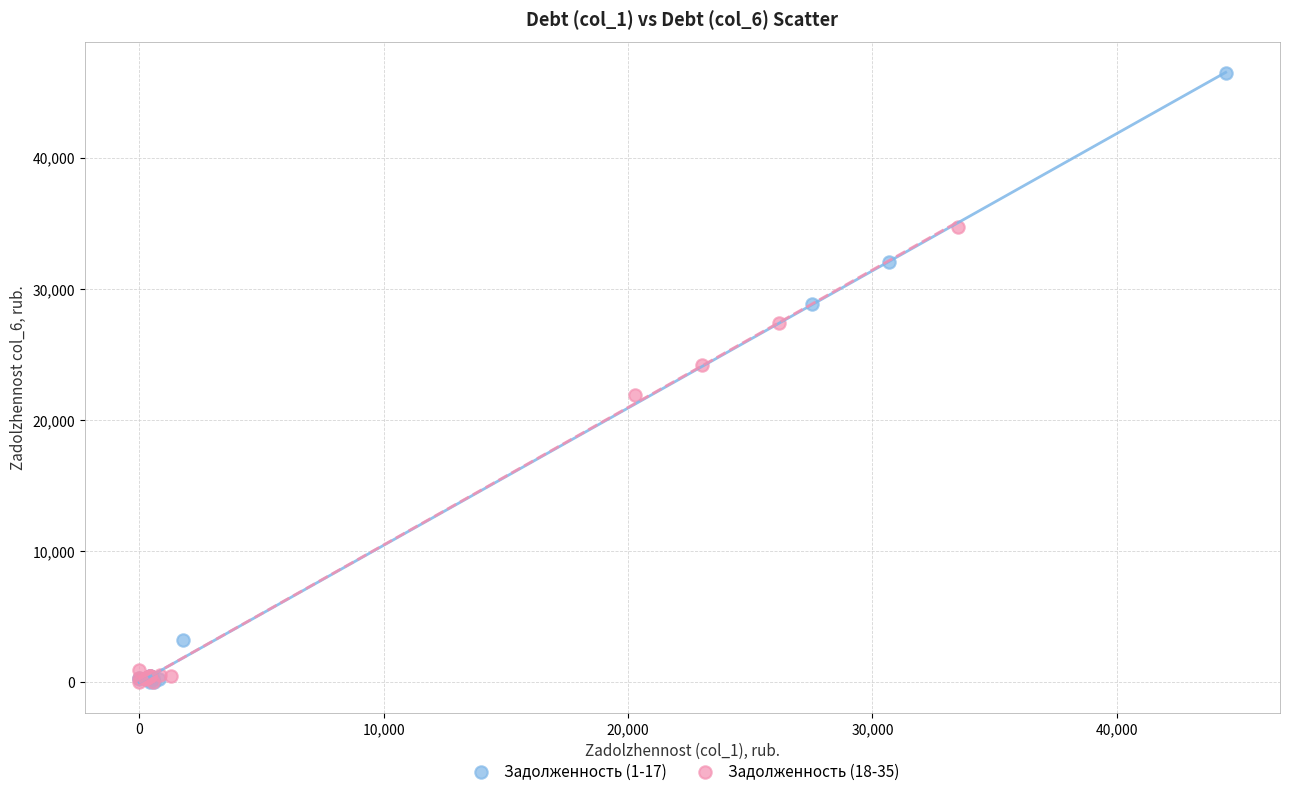

Which series reaches the maximum Y coordinate?

Задолженность (1-17)